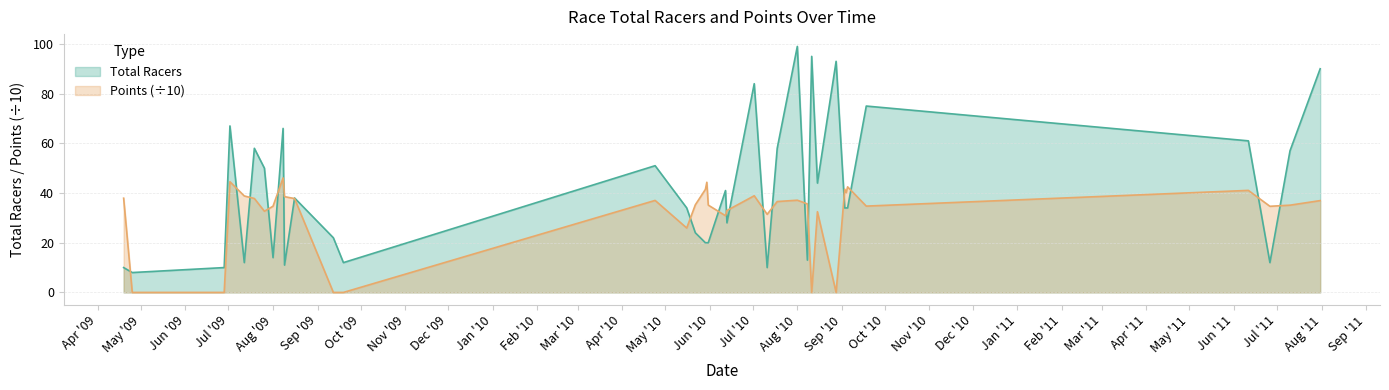

Which series has the largest total across all categories?

Total Racers